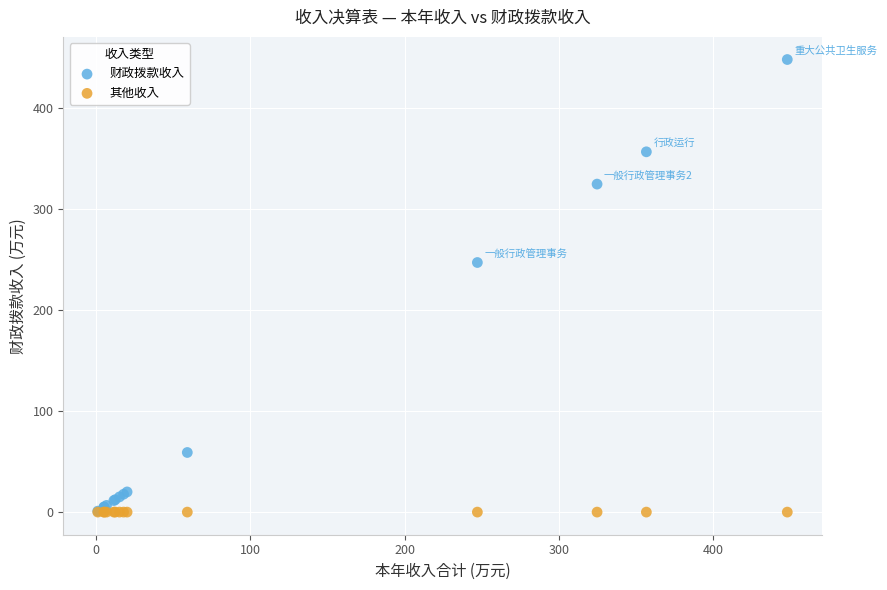

What are all the series names shown in the legend?

财政拨款收入, 其他收入